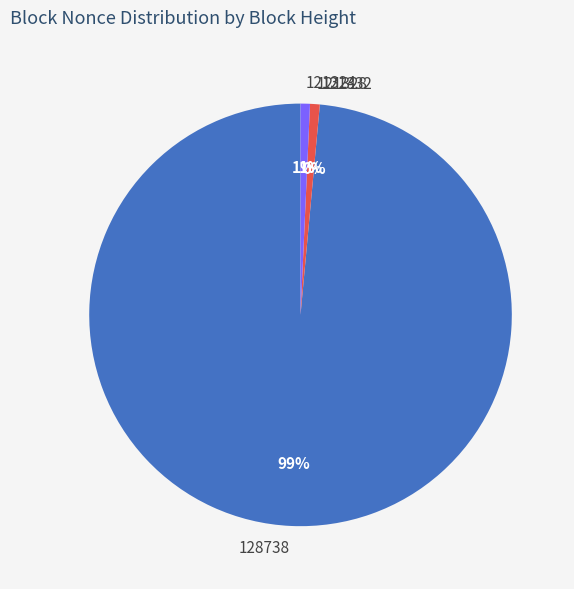

To the nearest percent, what is the difference between the largest and smallest slice percentages?

99%